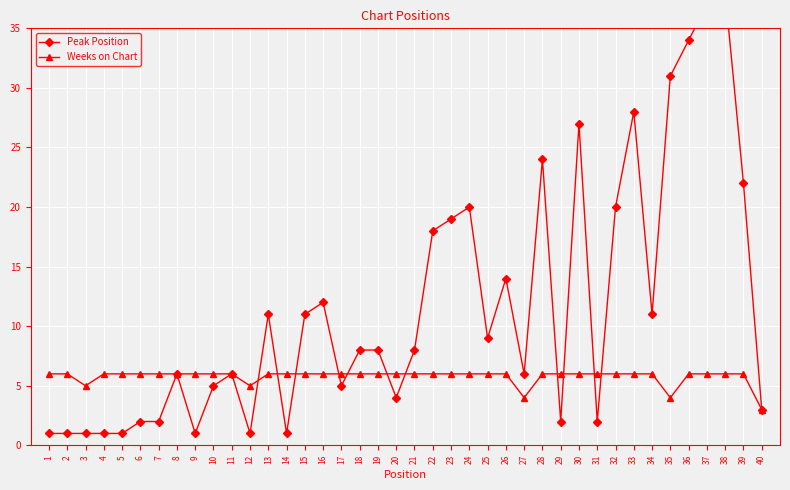

What is the spread (max minus min) of values at 35?

27